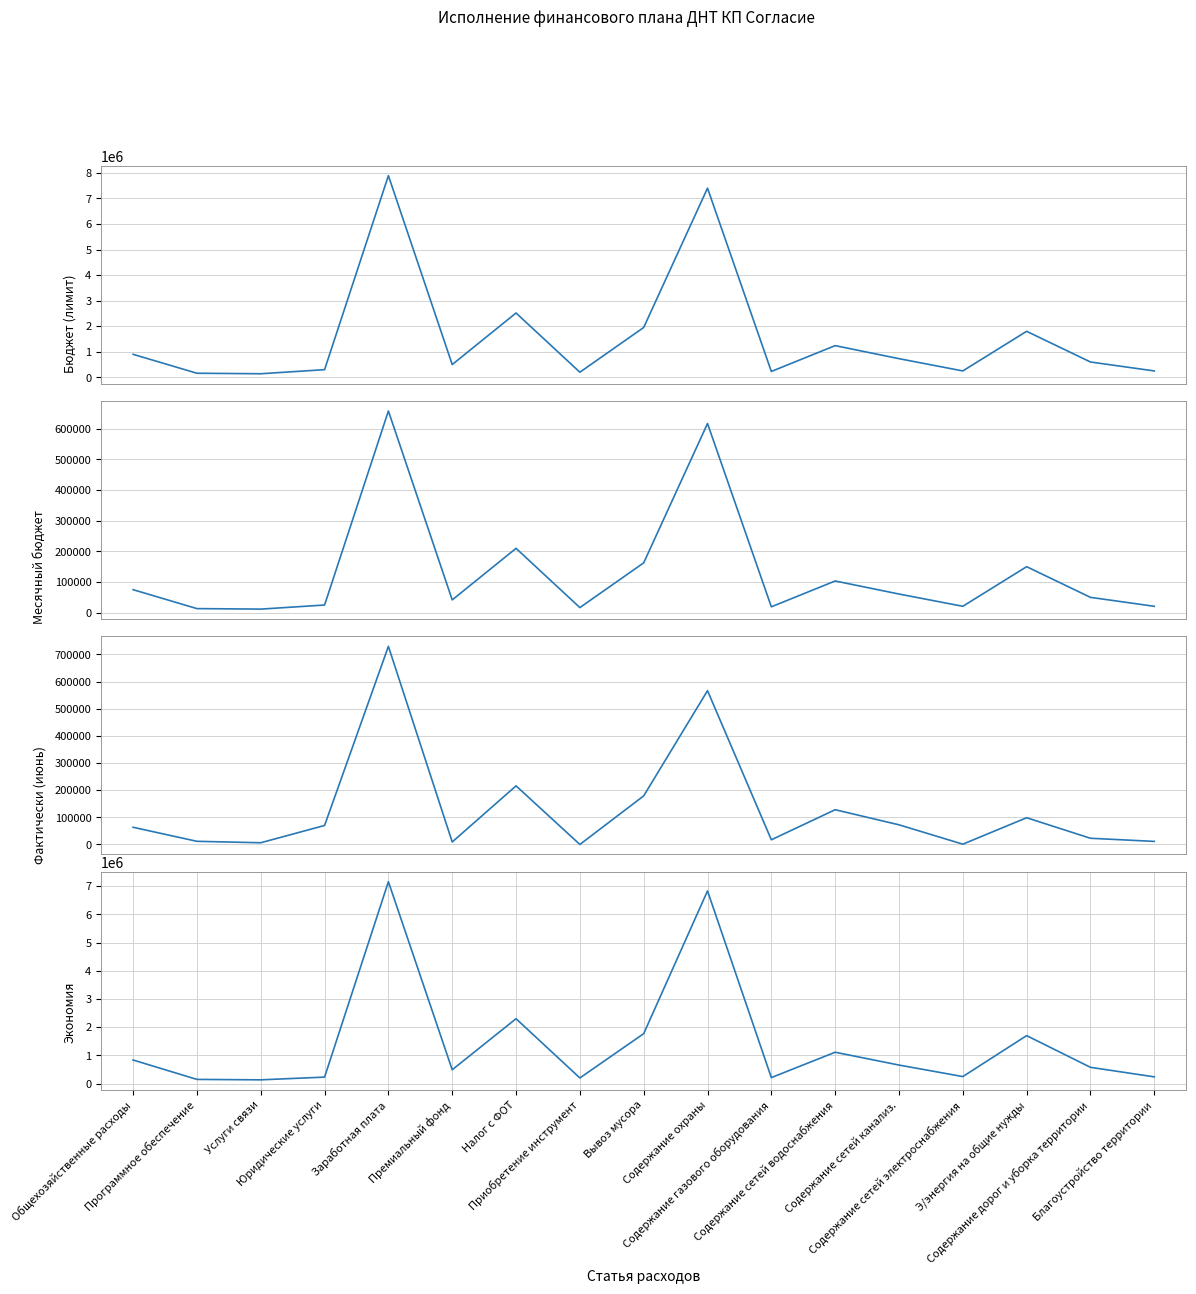

True or false: Бюджет (лимит) and Месячный бюджет intersect in this chart.

False